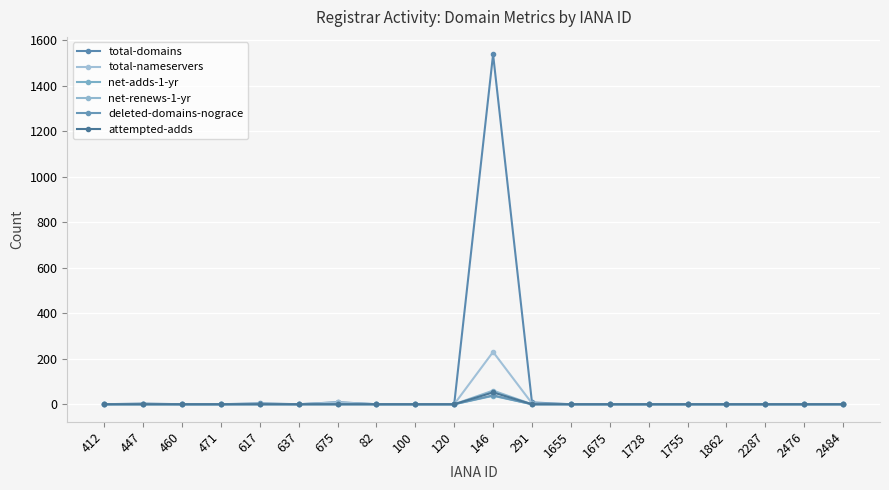

How many lines are shown in the chart?

6